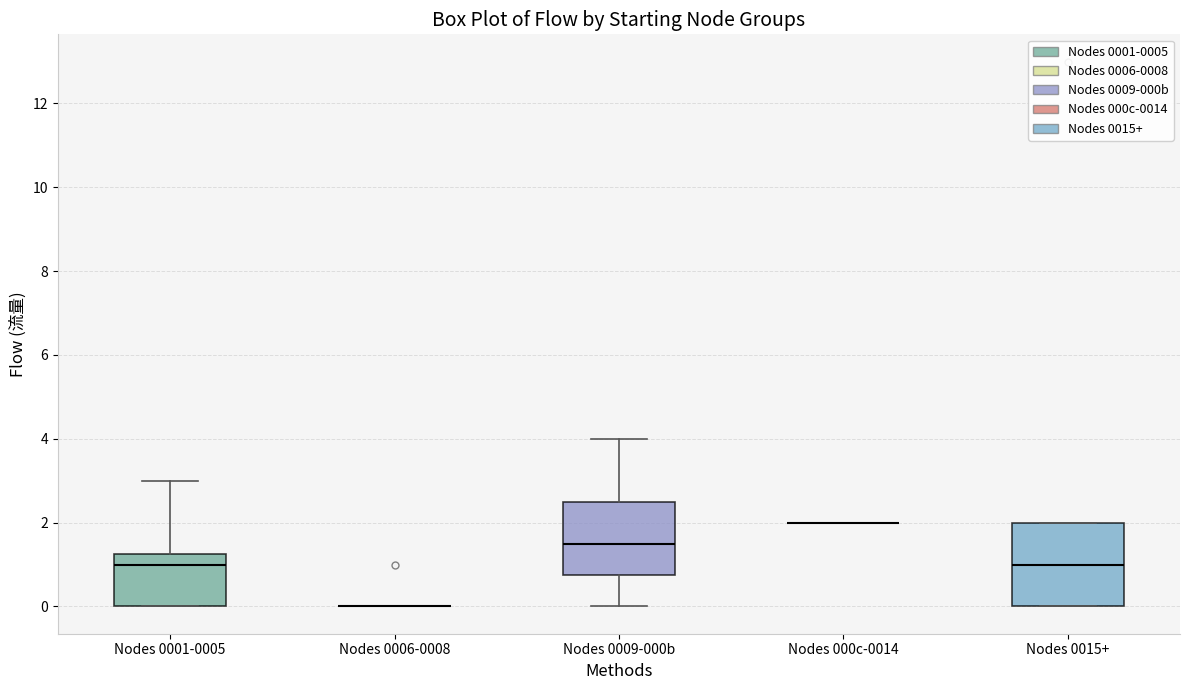

Which box is the tallest, from its lower edge to its upper edge?

Nodes 0015+